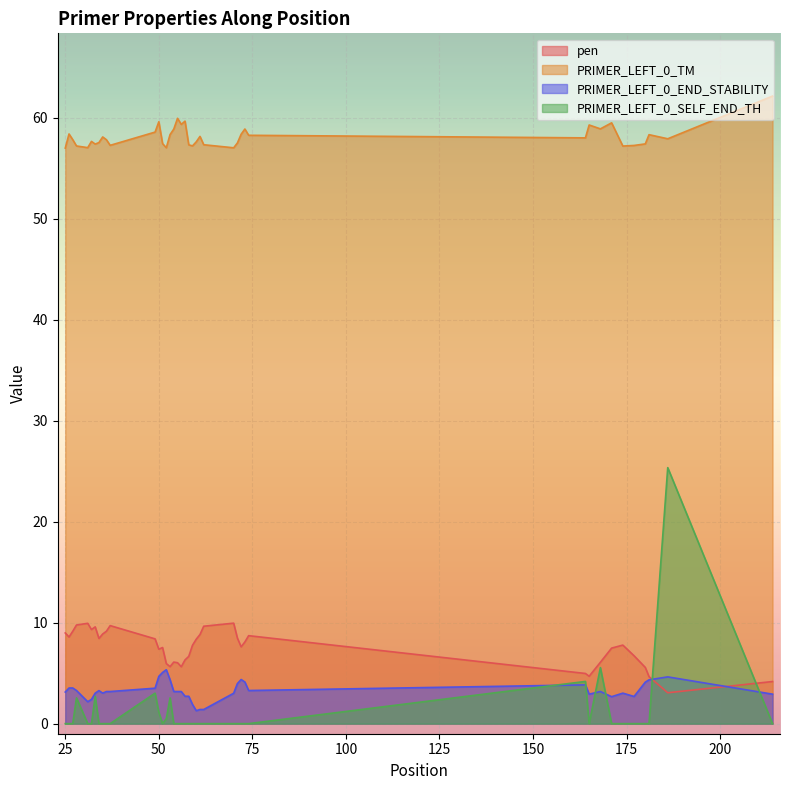

At which category does PRIMER_LEFT_0_TM reach its first local valley?

31